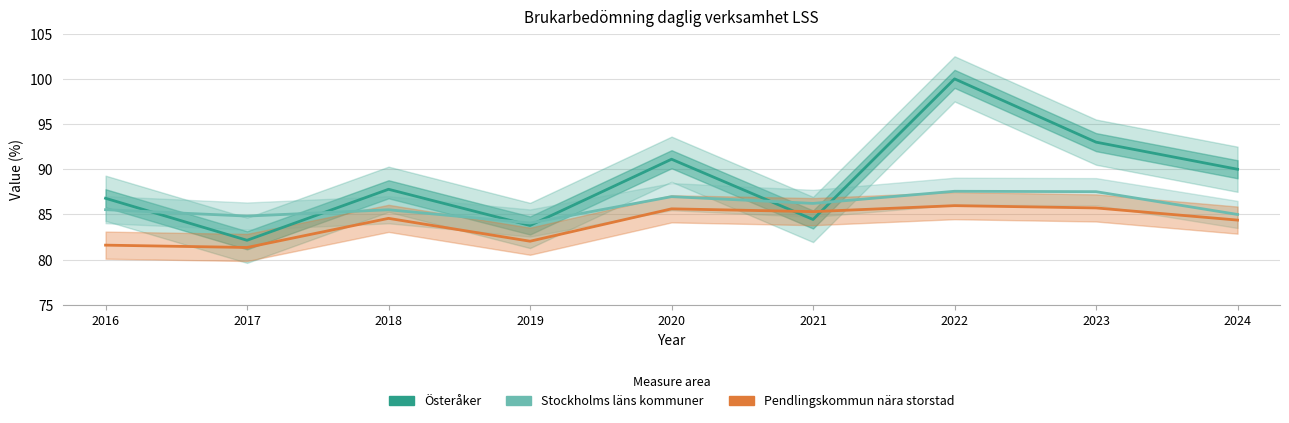

At which category is the sum across all series the highest?

2022